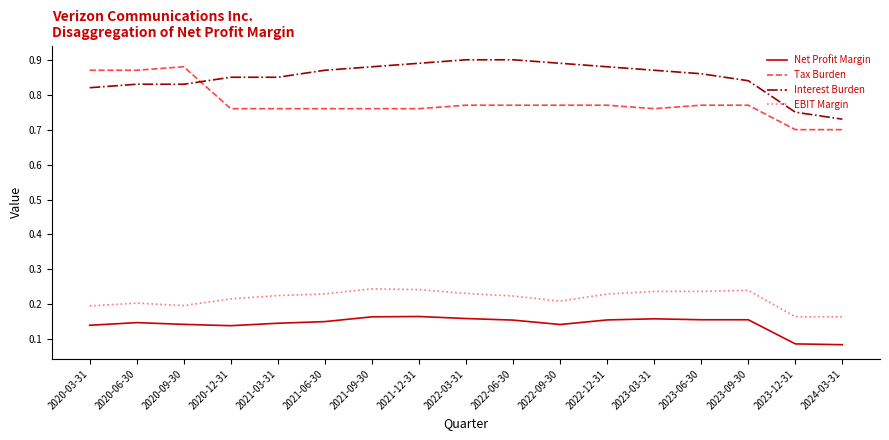

What is the sum of all Interest Burden values?

14.4